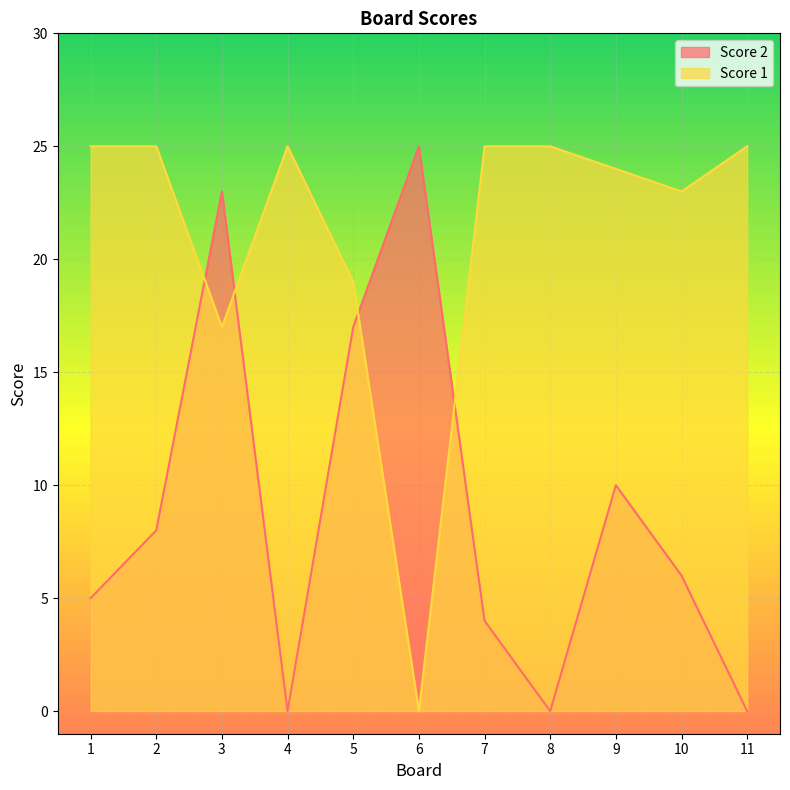

What is the sum of the Score 2 values at 7 and 1?

9